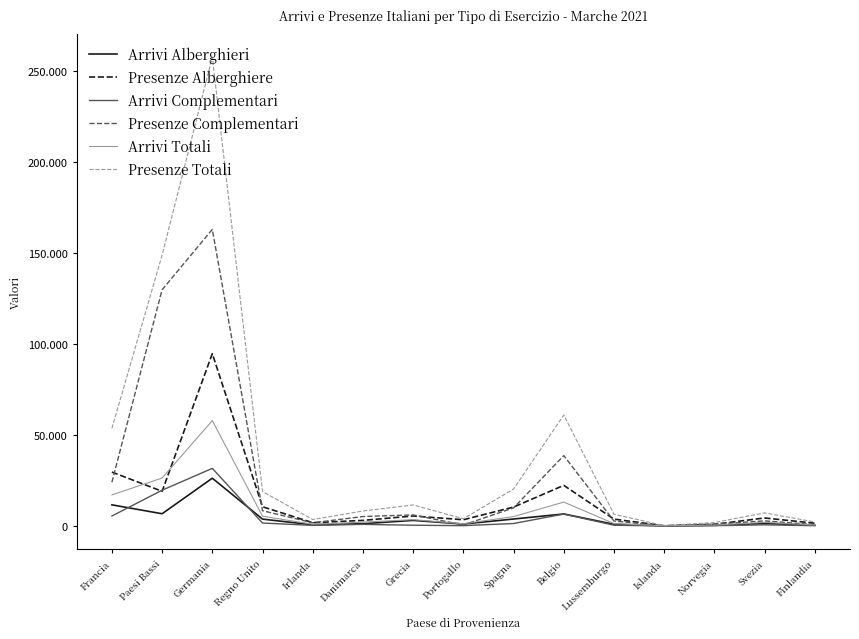

Between Paesi Bassi and Norvegia, which series saw the biggest shift?

Presenze Totali